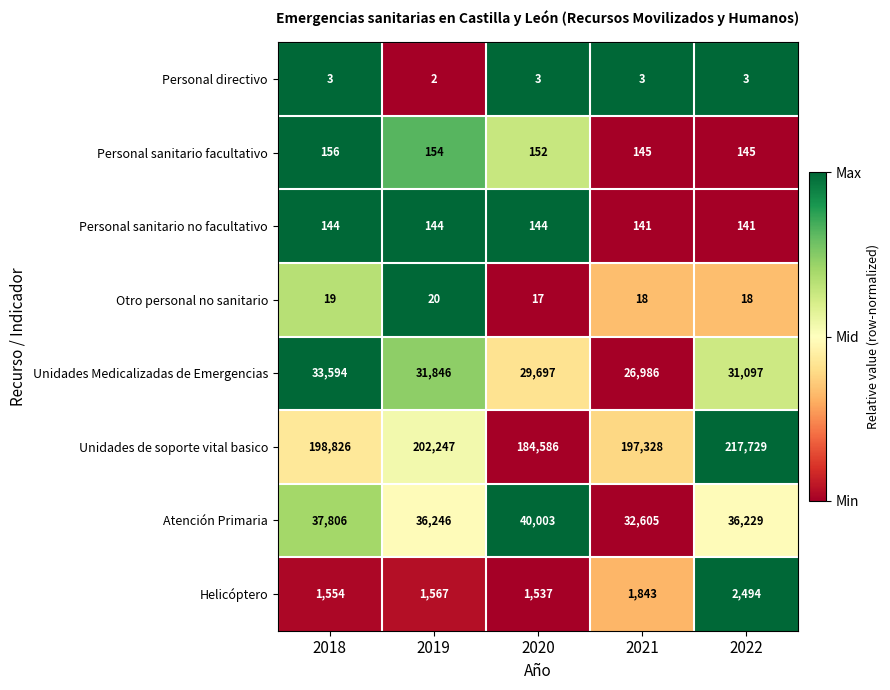

At which category is the sum across all series the highest?

2022